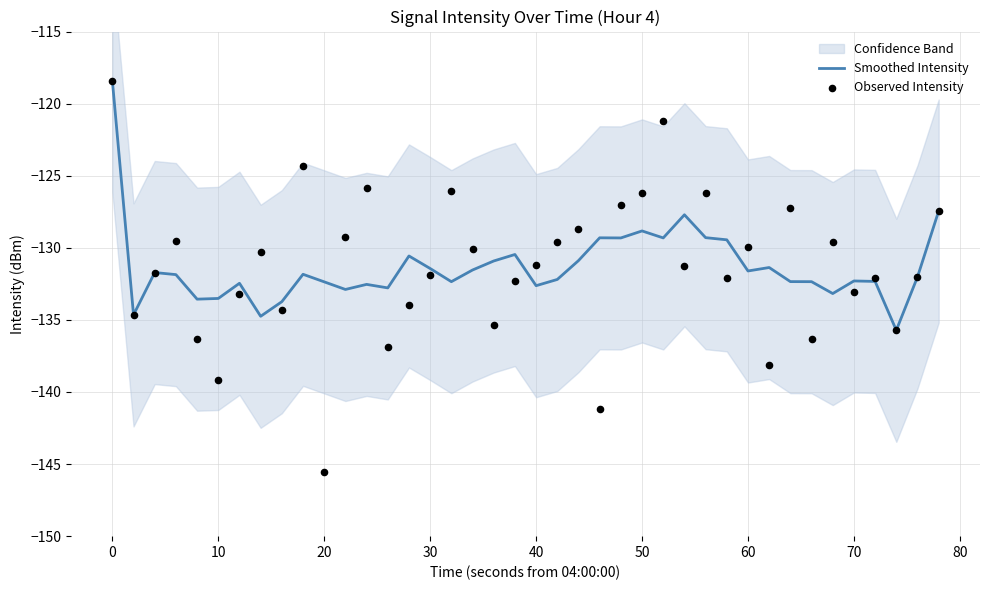

Which series has the widest spread of Y values?

Observed Intensity